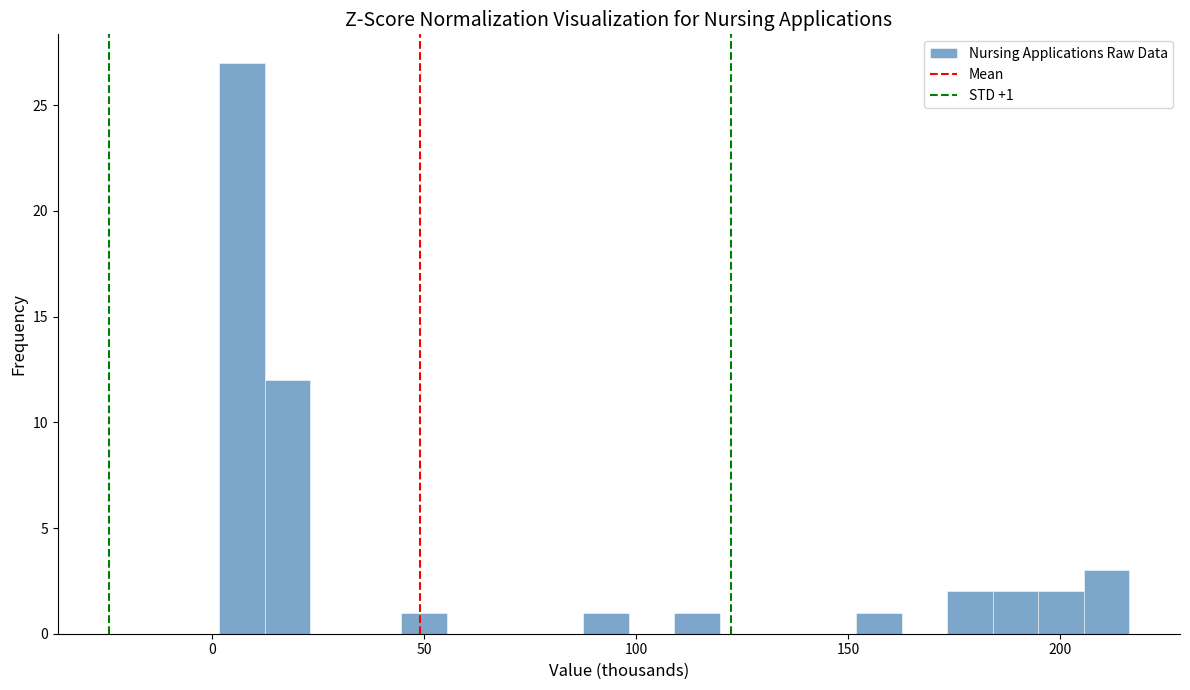

Around what value on the x-axis is the tallest bar? Give the approximate position of its centre, as read against the axis.

5